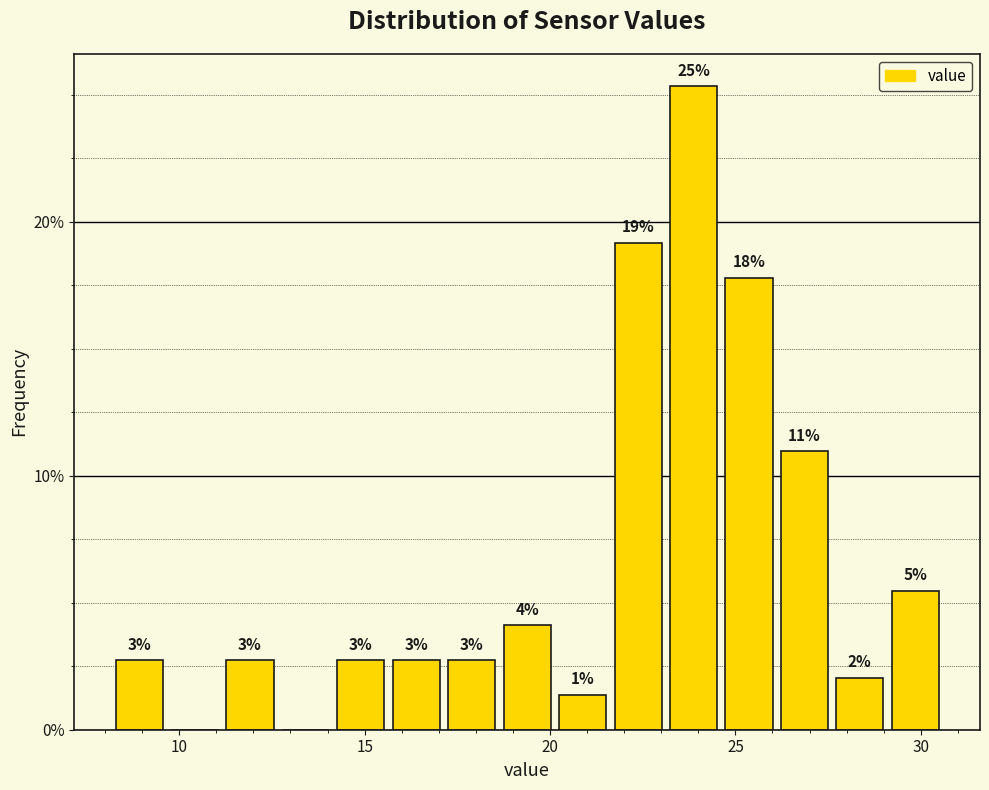

Around what value on the x-axis is the tallest bar? Give the approximate position of its centre, as read against the axis.

24.0